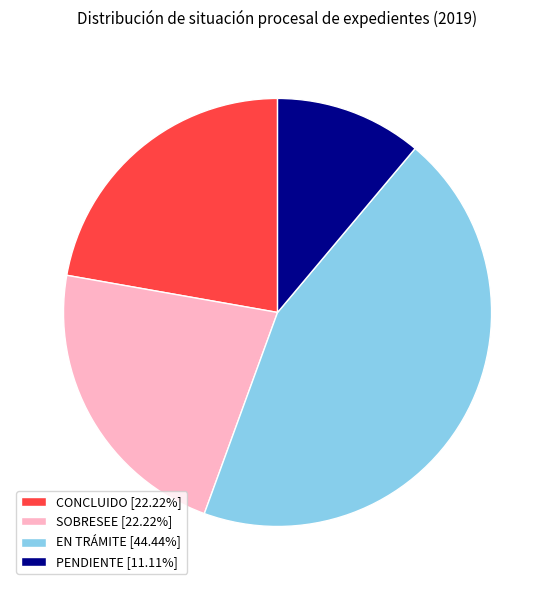

Is there a majority slice in this chart?

No